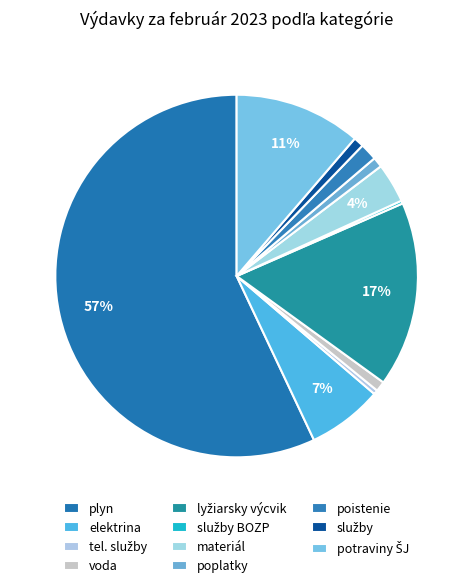

How many segments does this pie chart have?

11